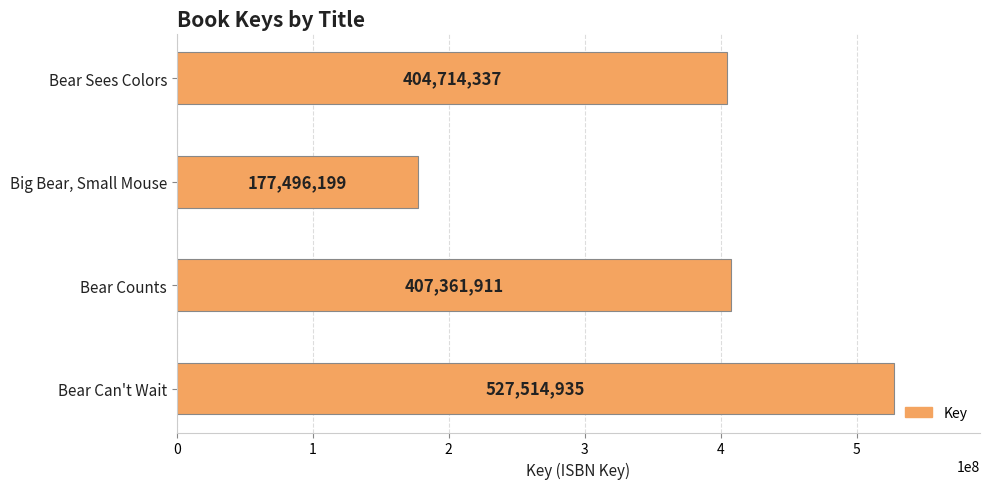

List the labels in order of value, largest first.

Bear Can't Wait, Bear Counts, Bear Sees Colors, Big Bear, Small Mouse